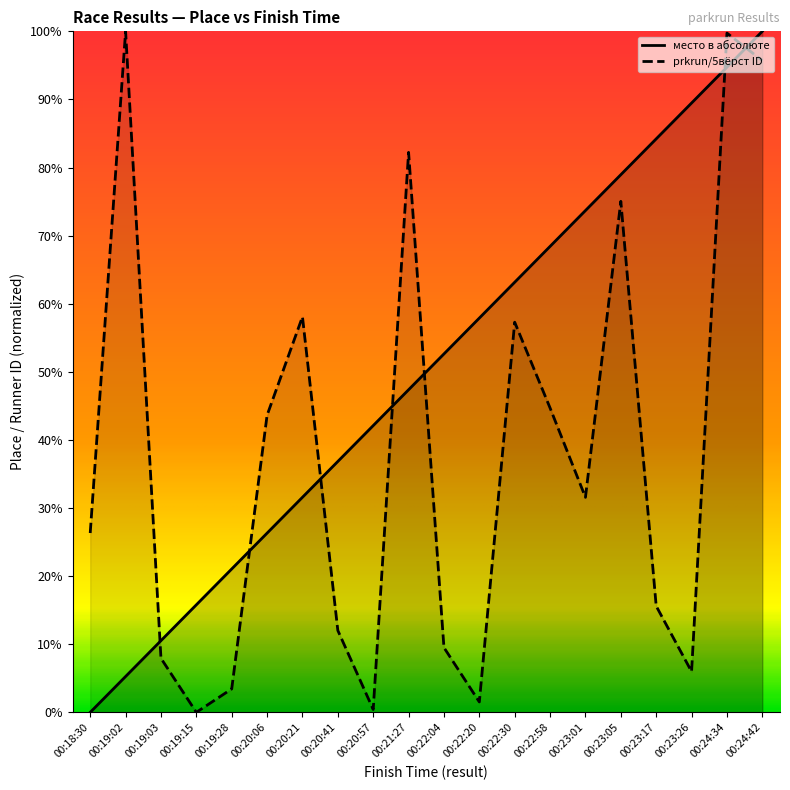

What is the sum of all prkrun/5вёрст ID values?

770.7